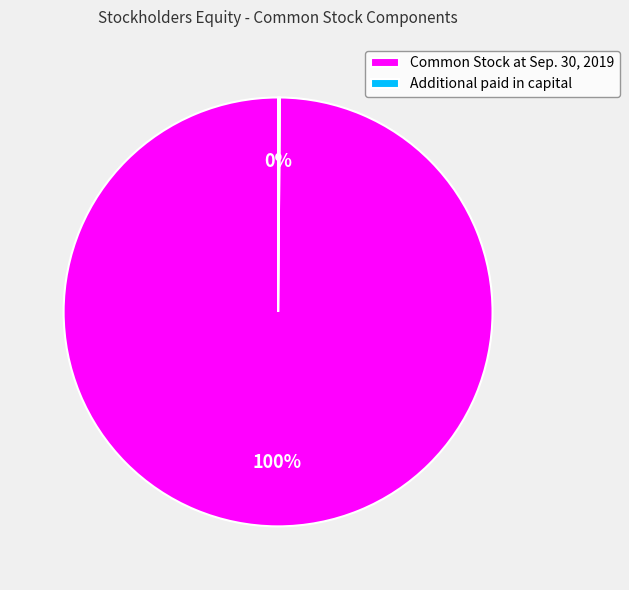

True or false: Common Stock at Sep. 30, 2019 accounts for 100% of the total.

True